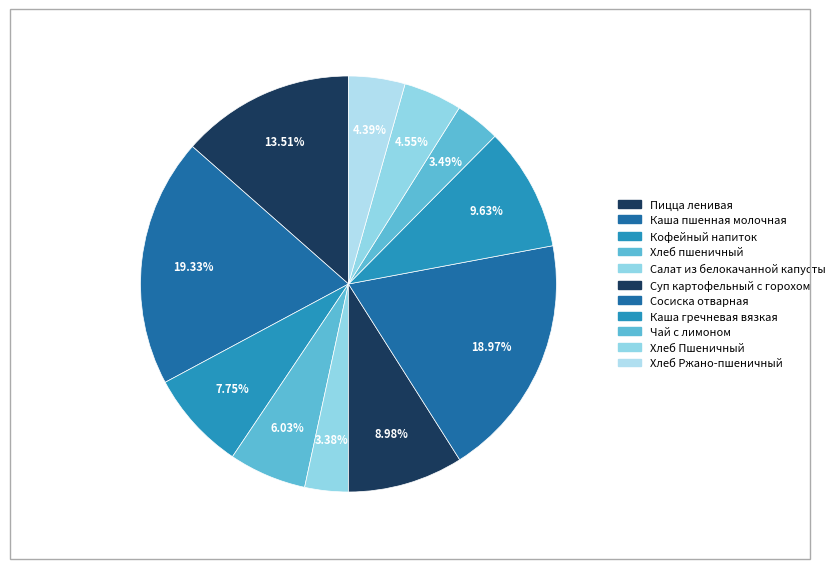

What is the largest slice in the pie chart?

Каша пшенная молочная